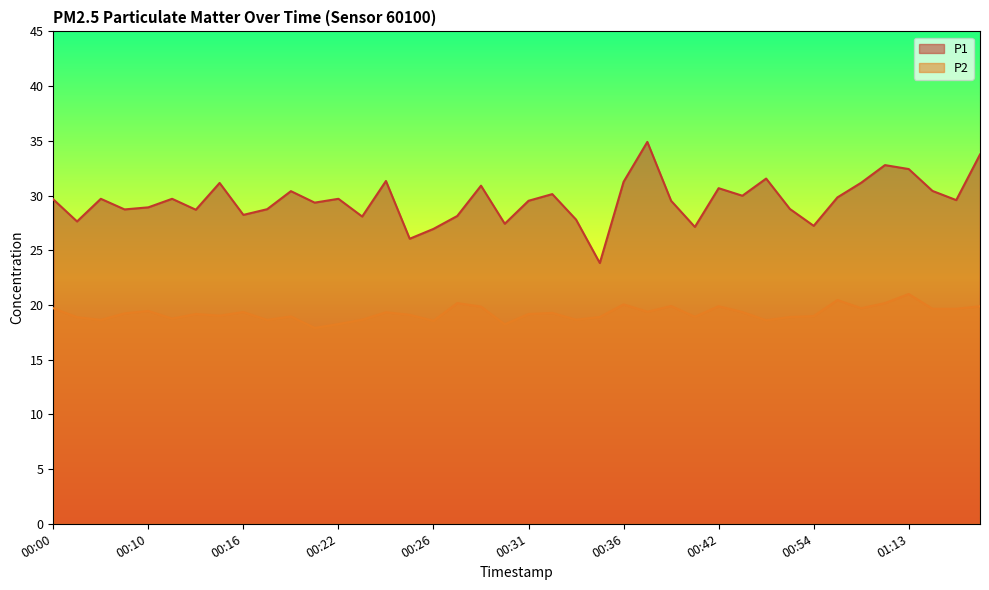

What is the difference between the maximum and minimum values in the P2 series?

3.1